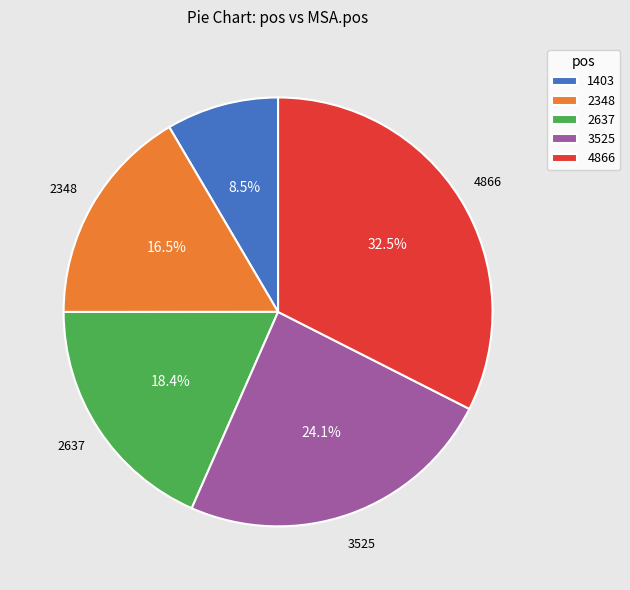

What portion of the pie excludes 3525?

75.9%